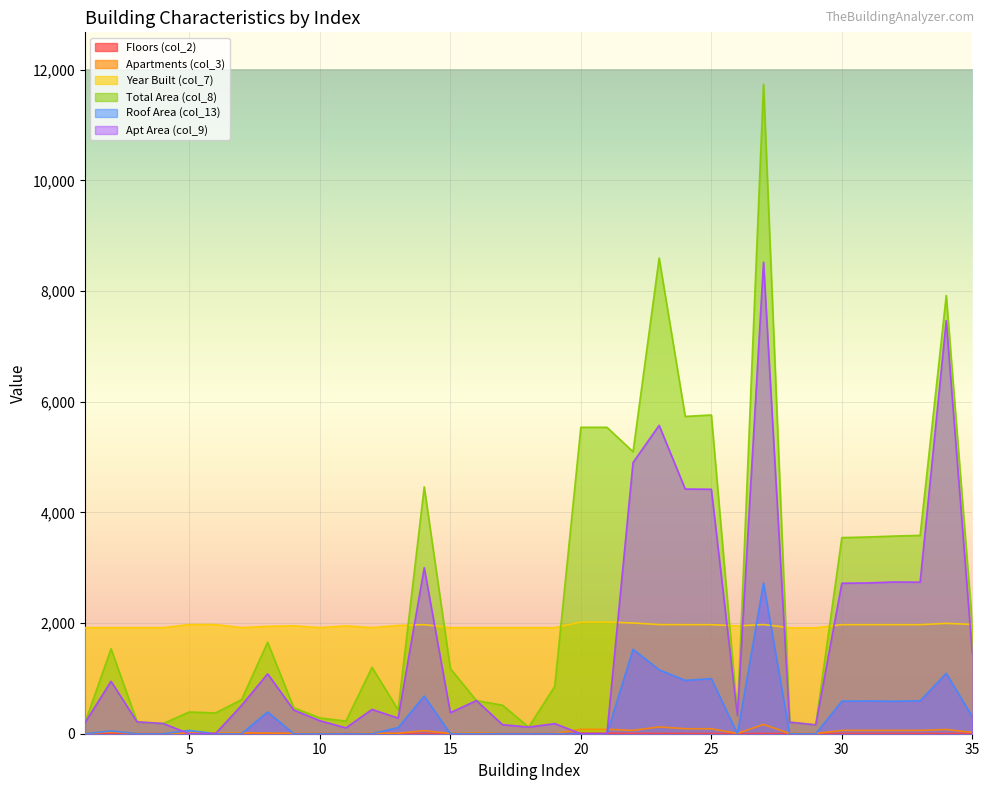

True or false: Roof Area (col_13) and Apartments (col_3) intersect in this chart.

True